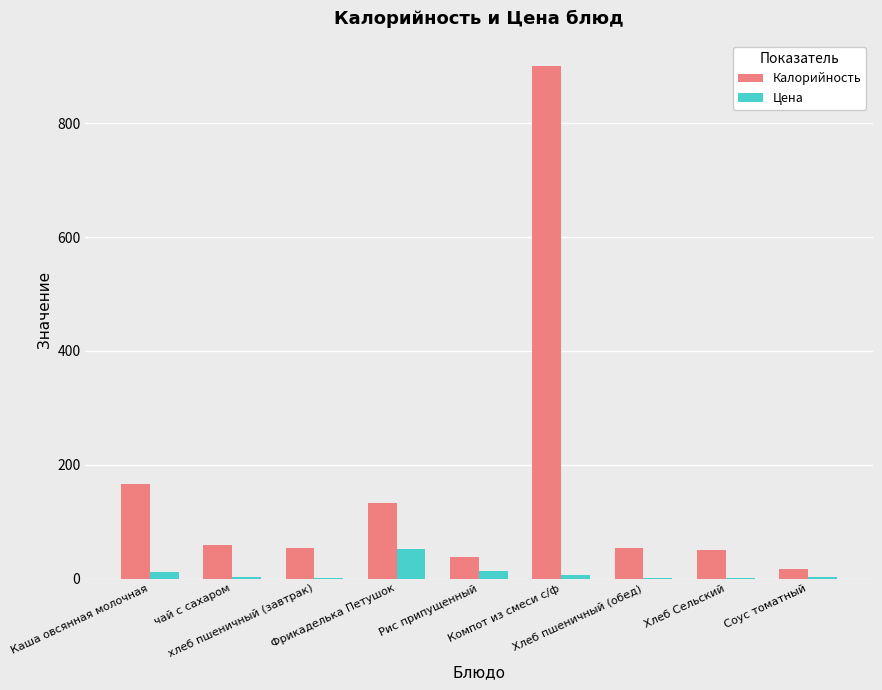

How many groups of bars are there?

9